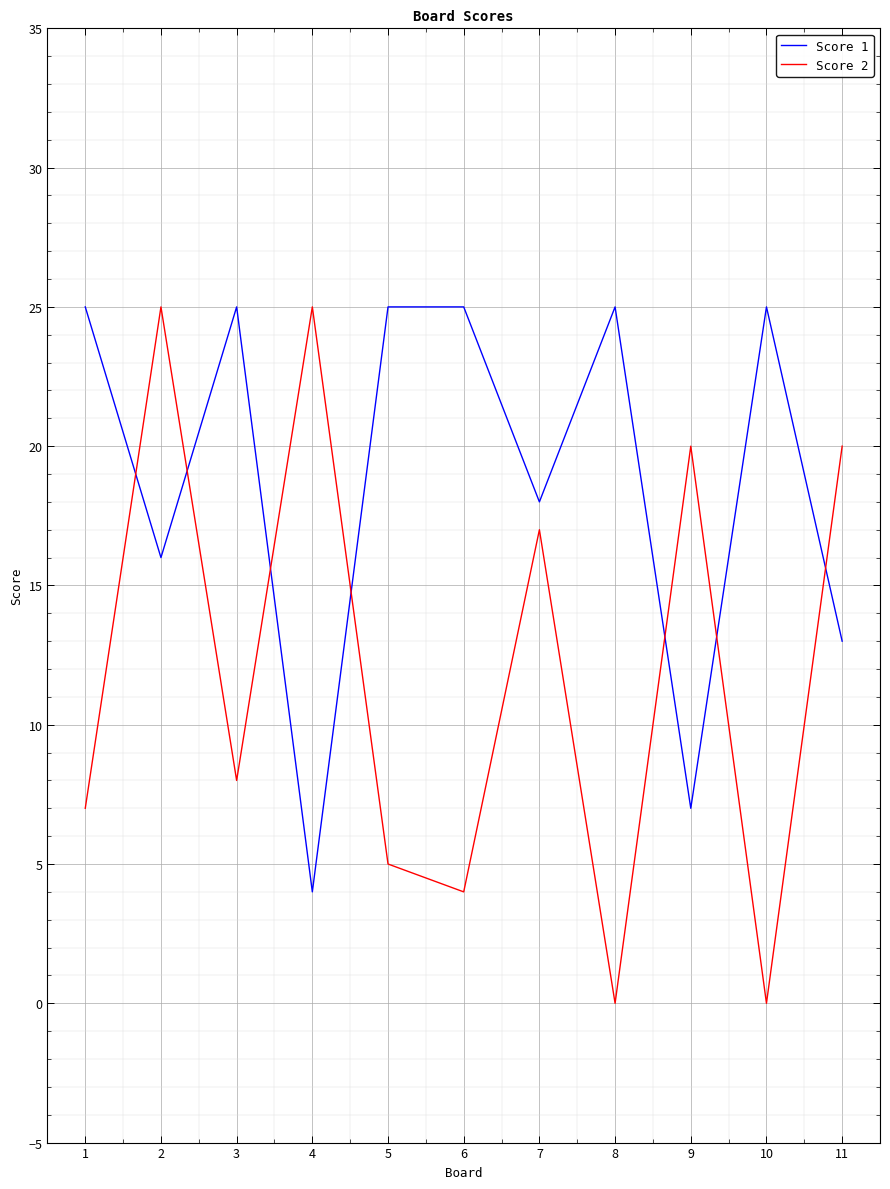

What is the difference between the highest and lowest values at 10?

25